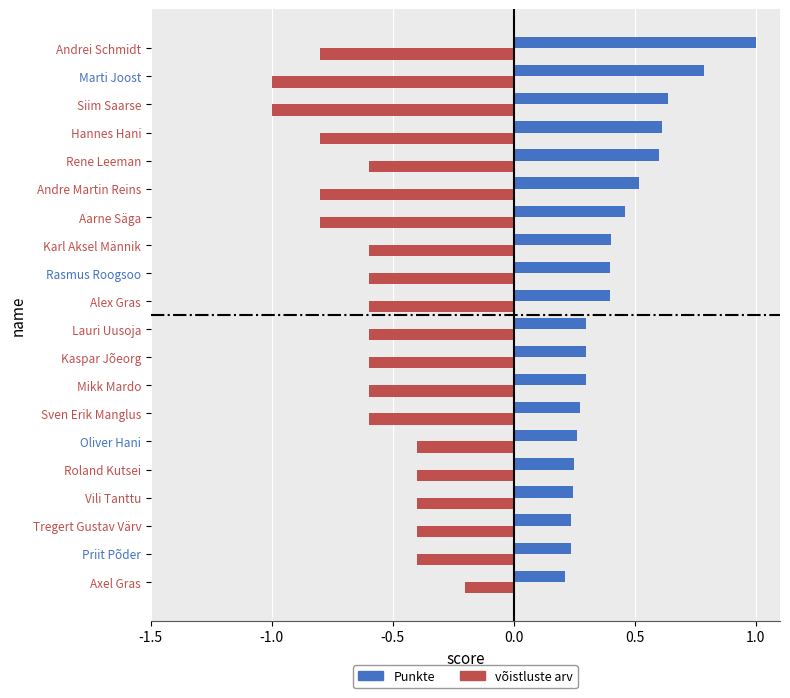

At how many categories does at least one series exceed 0?

20